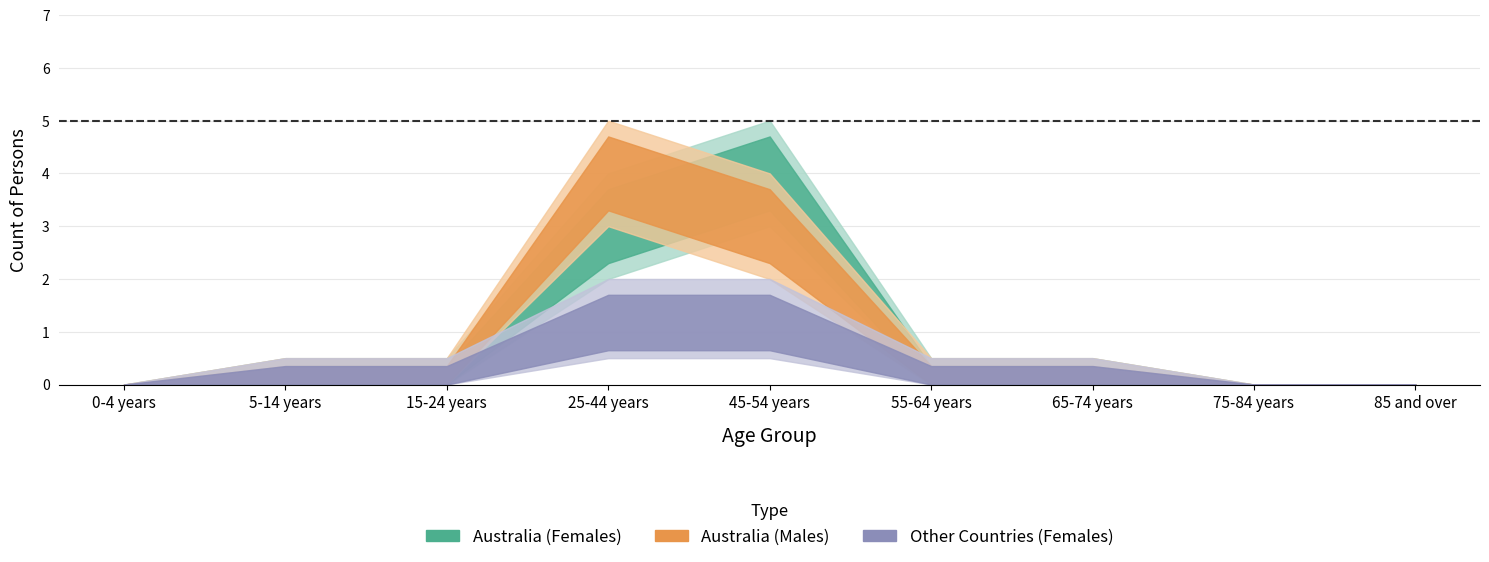

What is the difference between the maximum and minimum values in the Australia (Females) series?

4